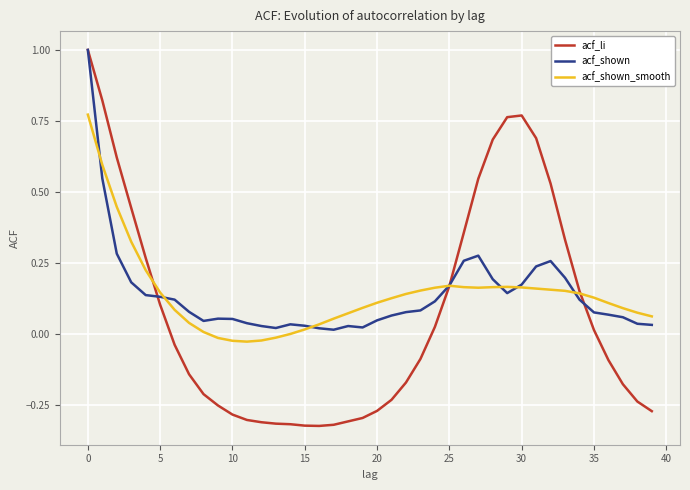

Which series has the widest spread of values?

acf_li